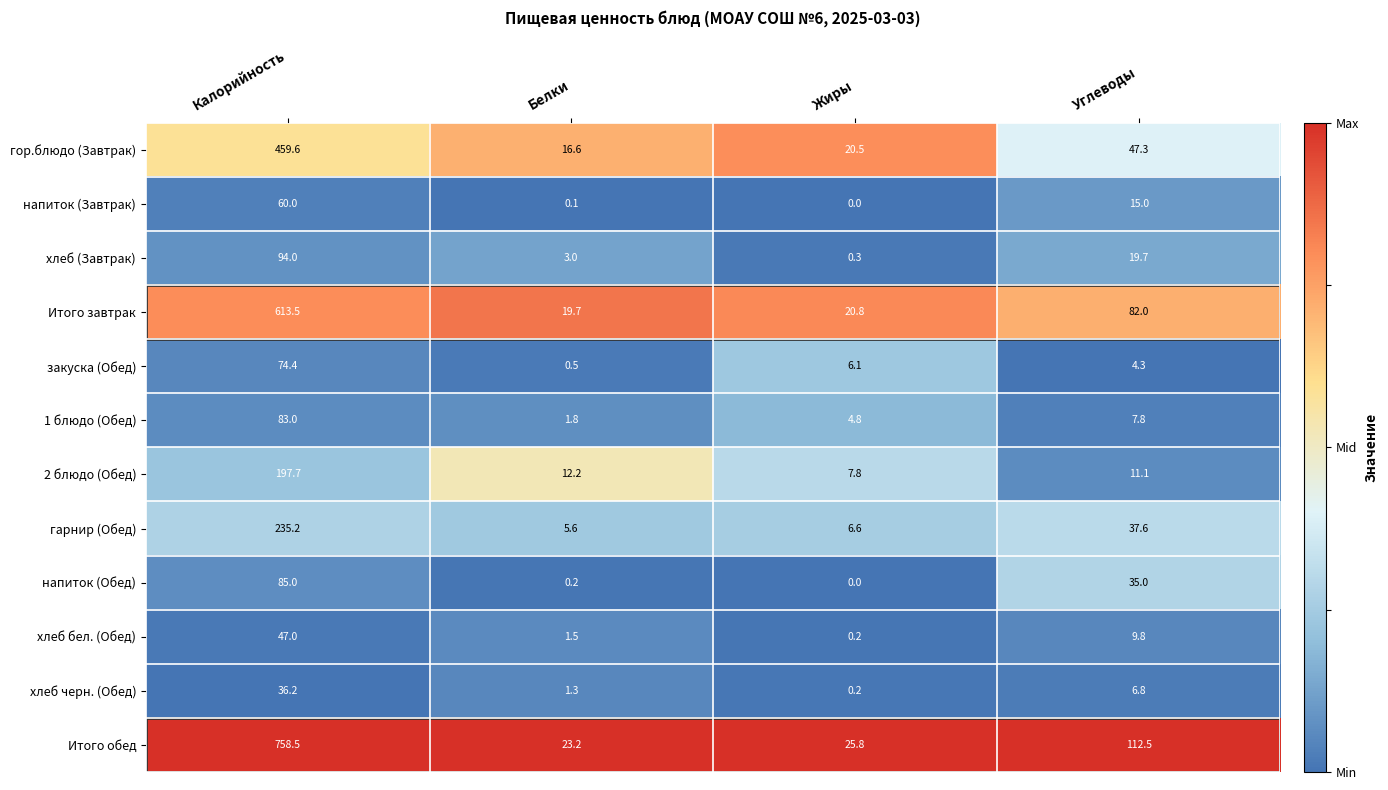

How many data points in закуска (Обед) are less than 6?

2